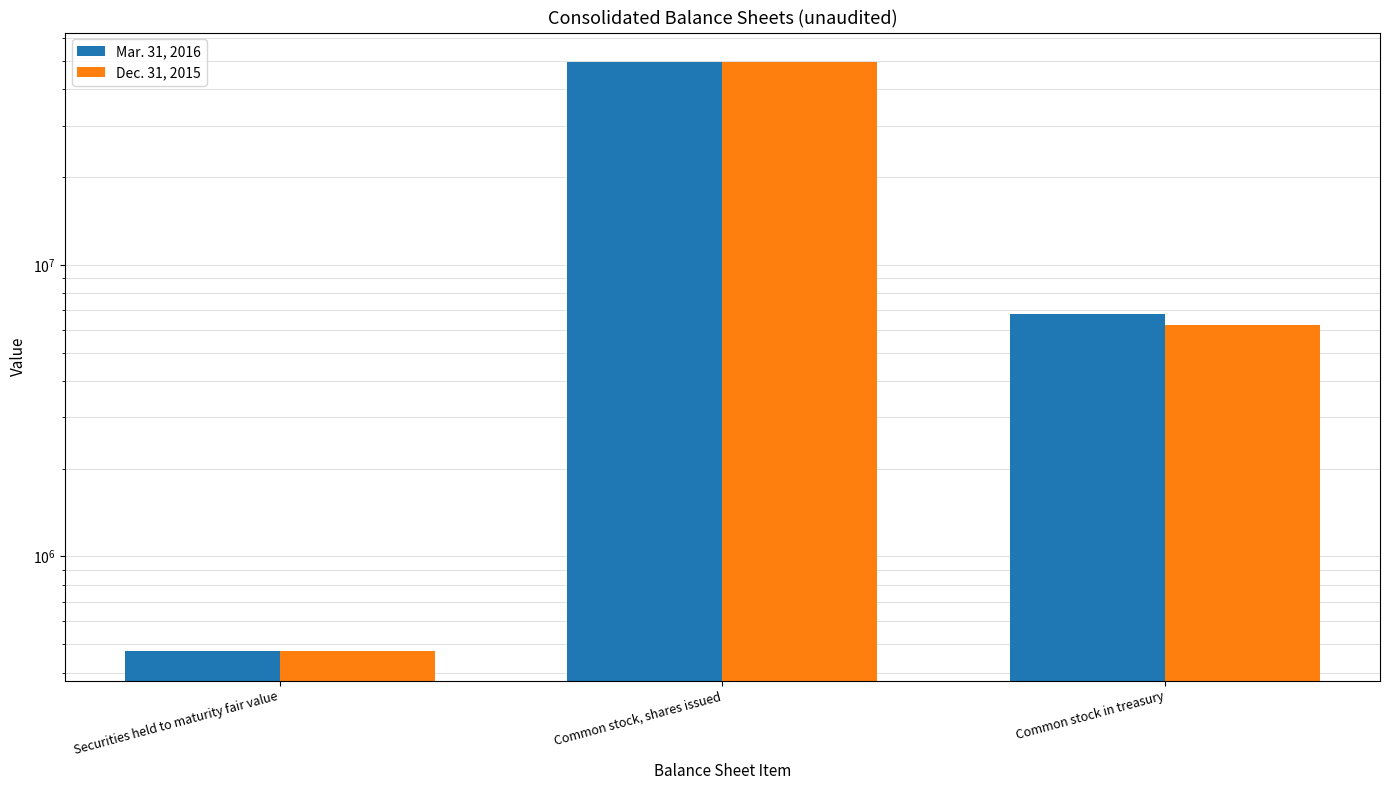

Is it true that Dec. 31, 2015 equals 6220792 at Common stock in treasury?

True